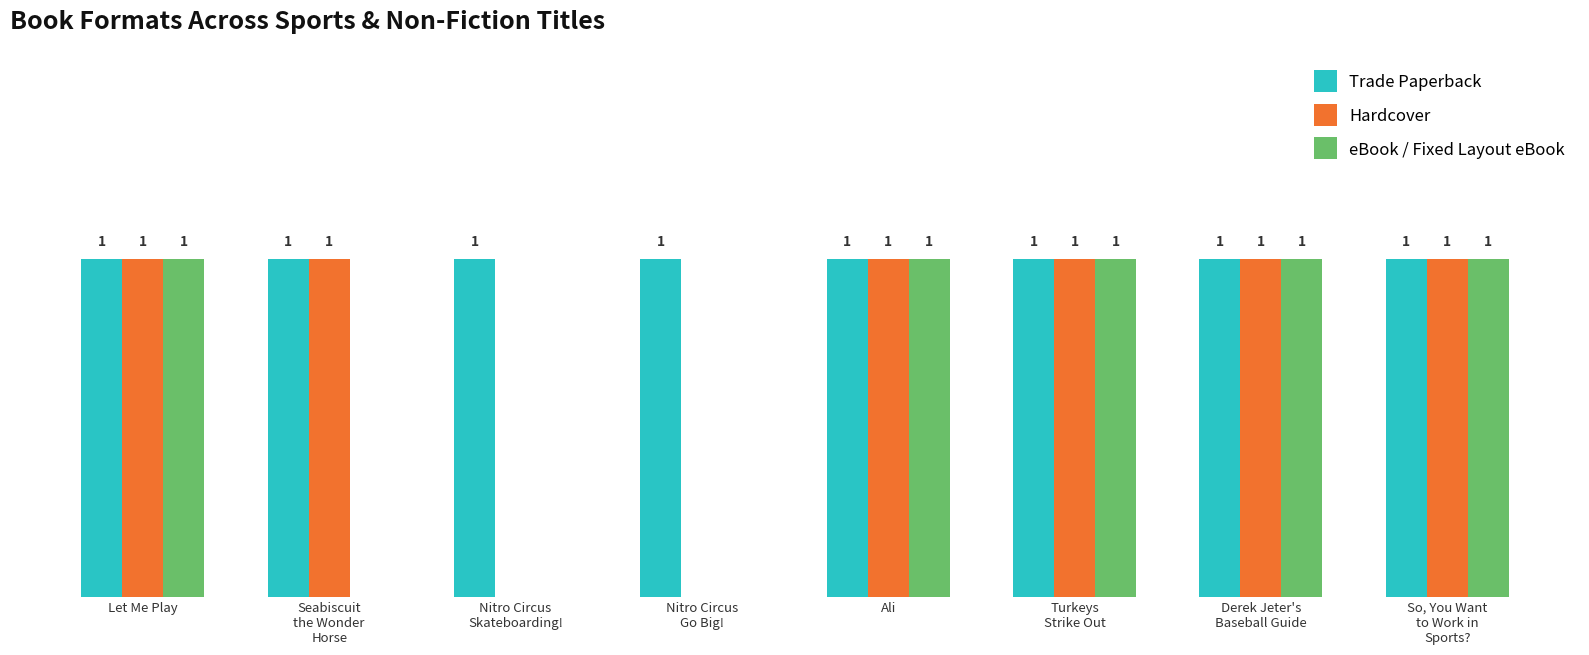

Which series has the largest total across all categories?

Trade Paperback